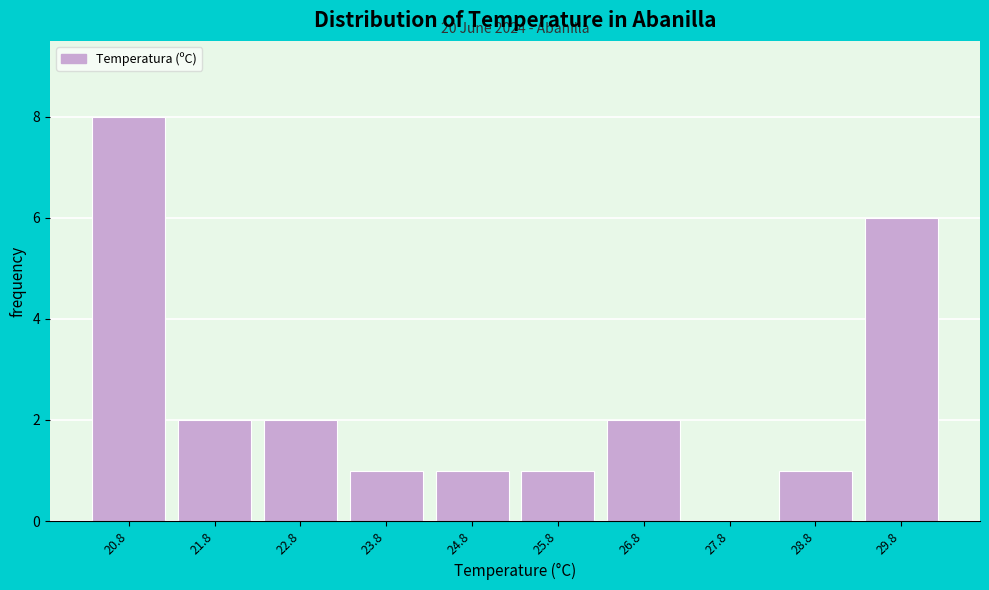

Reading left to right, what are all the values shown in this chart?

20.8=8	21.8=2	22.8=2	23.8=1	24.8=1	25.8=1	26.8=2	27.8=0	28.8=1	29.8=6